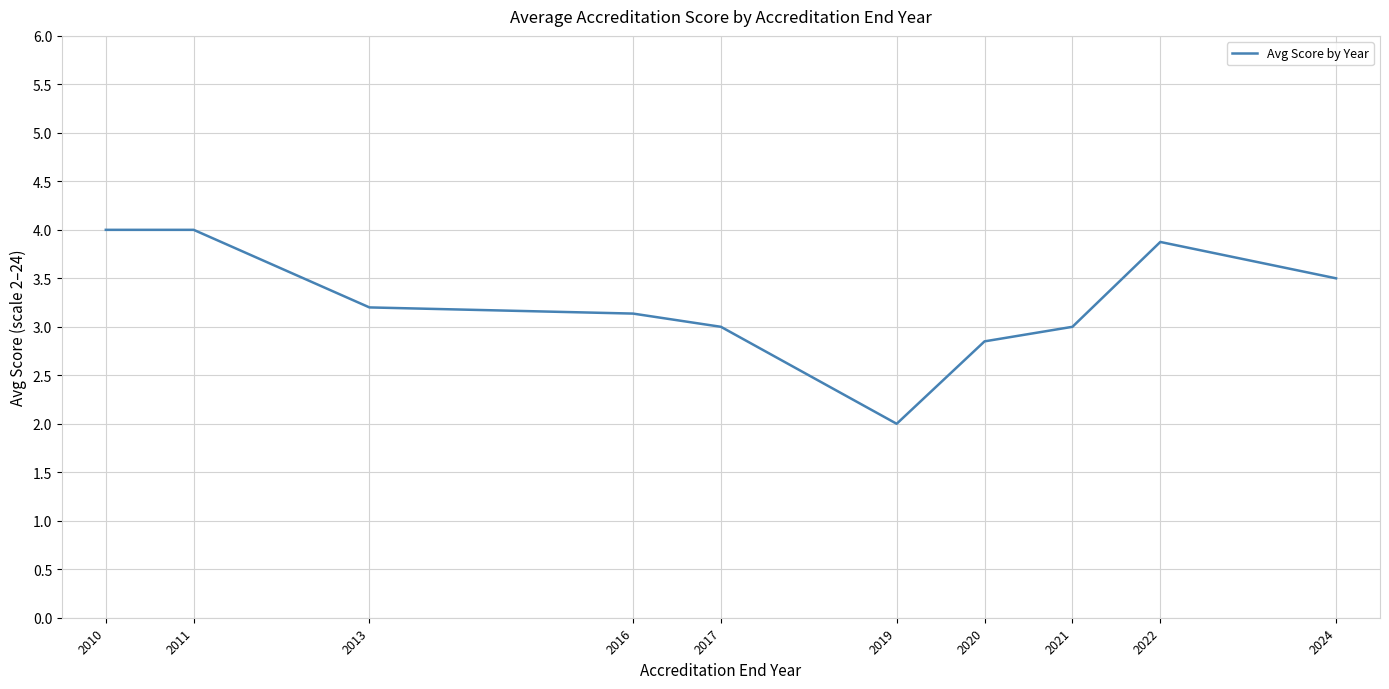

Which has a higher value, 2017 or 2013?

2013